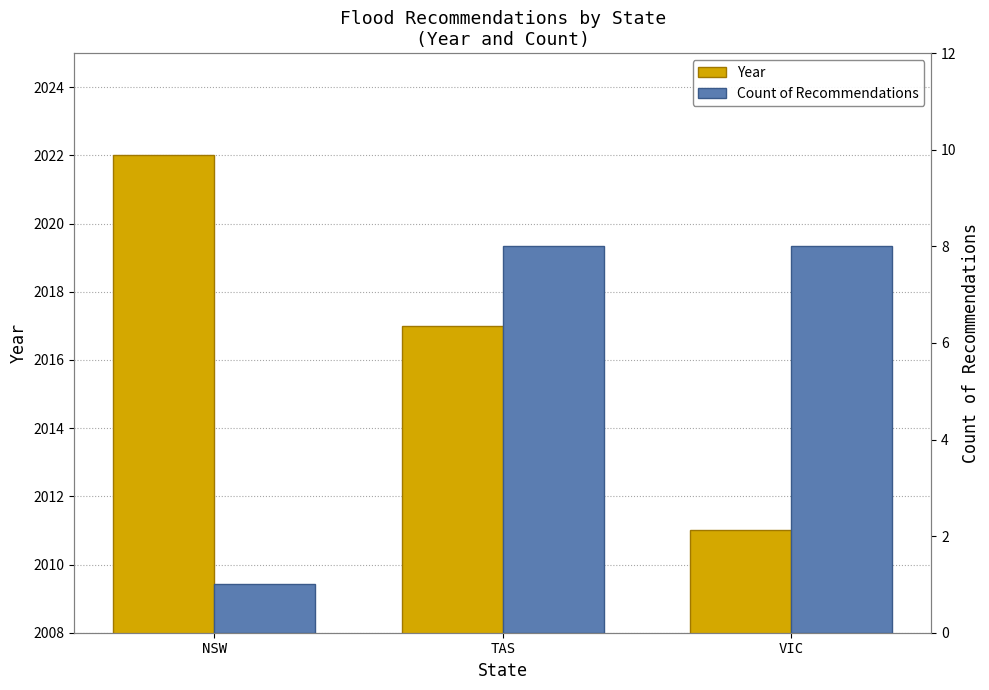

List the labels in order of Year value, smallest first.

VIC, TAS, NSW